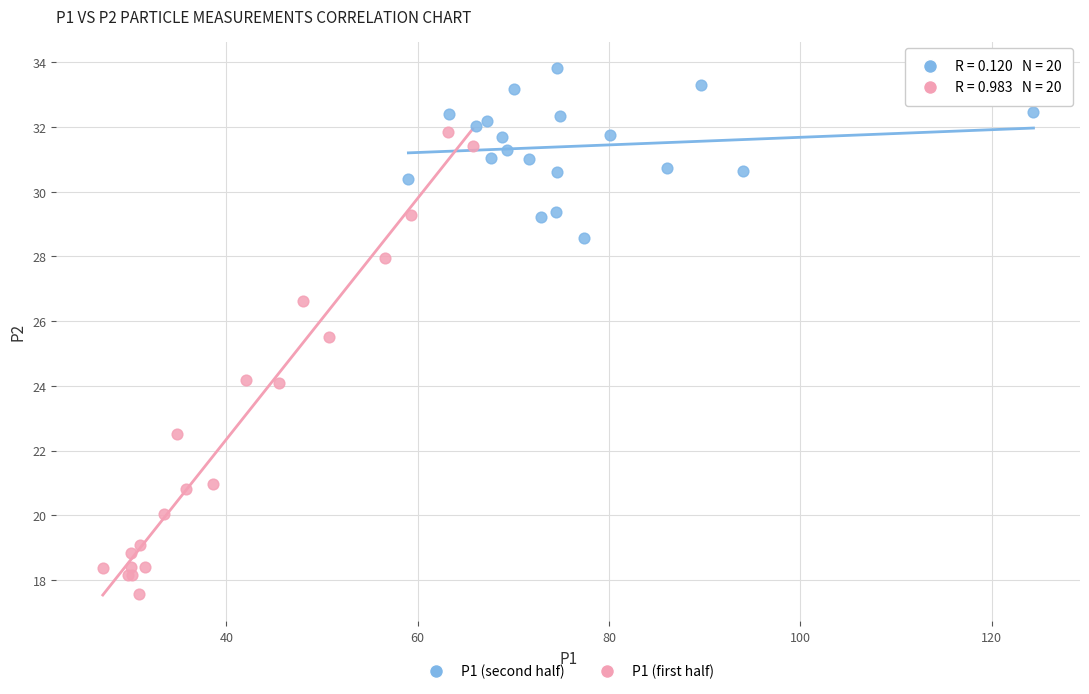

Which series contains the lowest Y value?

P1 (first half)